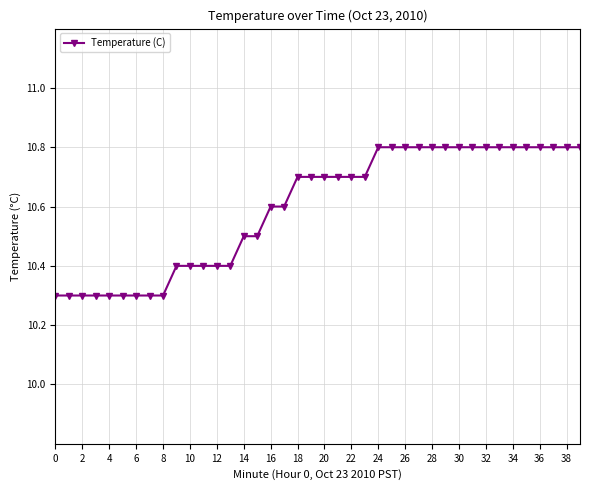

What is the maximum value shown in the chart?

10.8